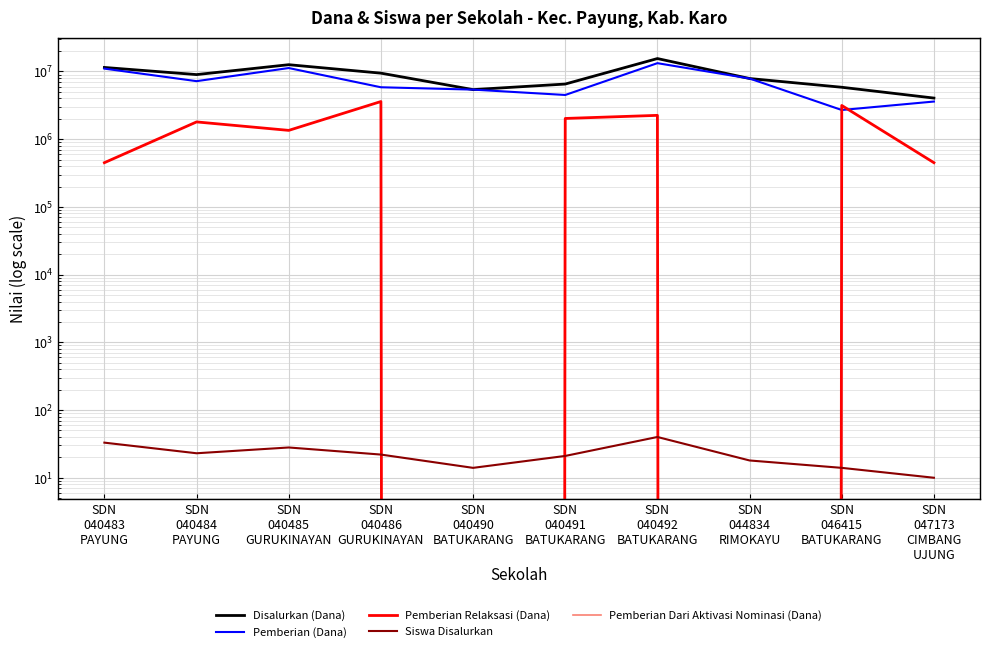

List the series in order of their peak value, highest first.

Disalurkan (Dana), Pemberian (Dana), Pemberian Relaksasi (Dana), Siswa Disalurkan, Pemberian Dari Aktivasi Nominasi (Dana)